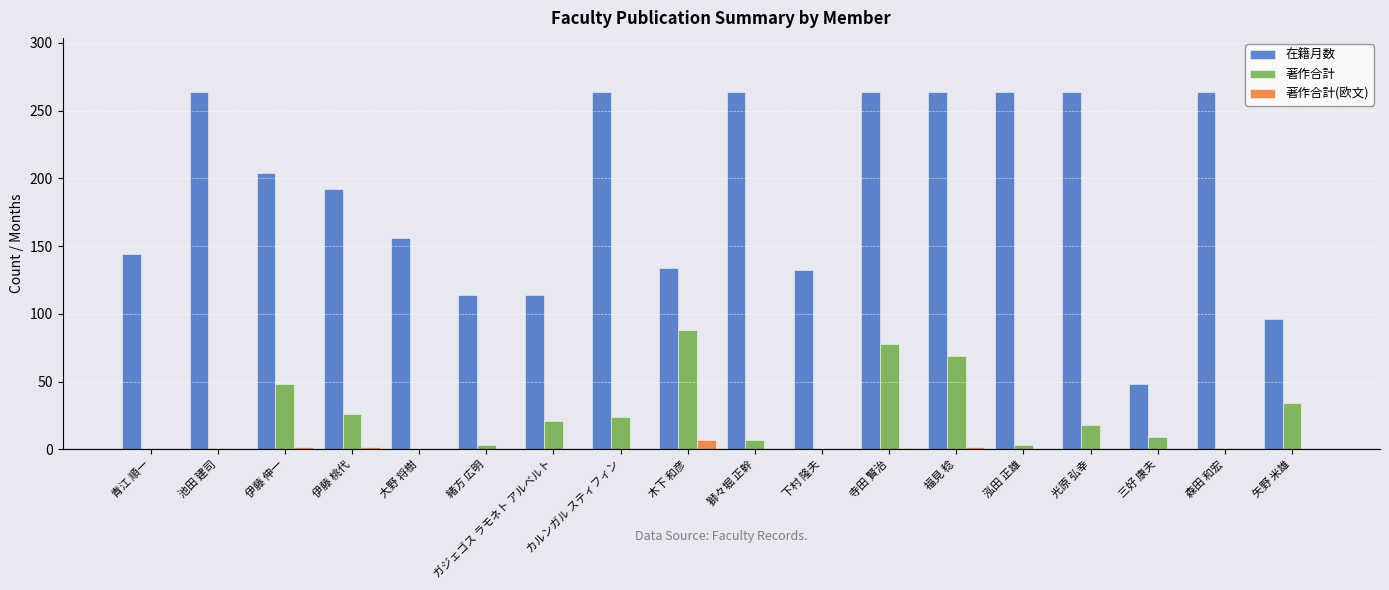

The 著作合計(欧文) series shows 0 at 森田 和宏. True or false?

True